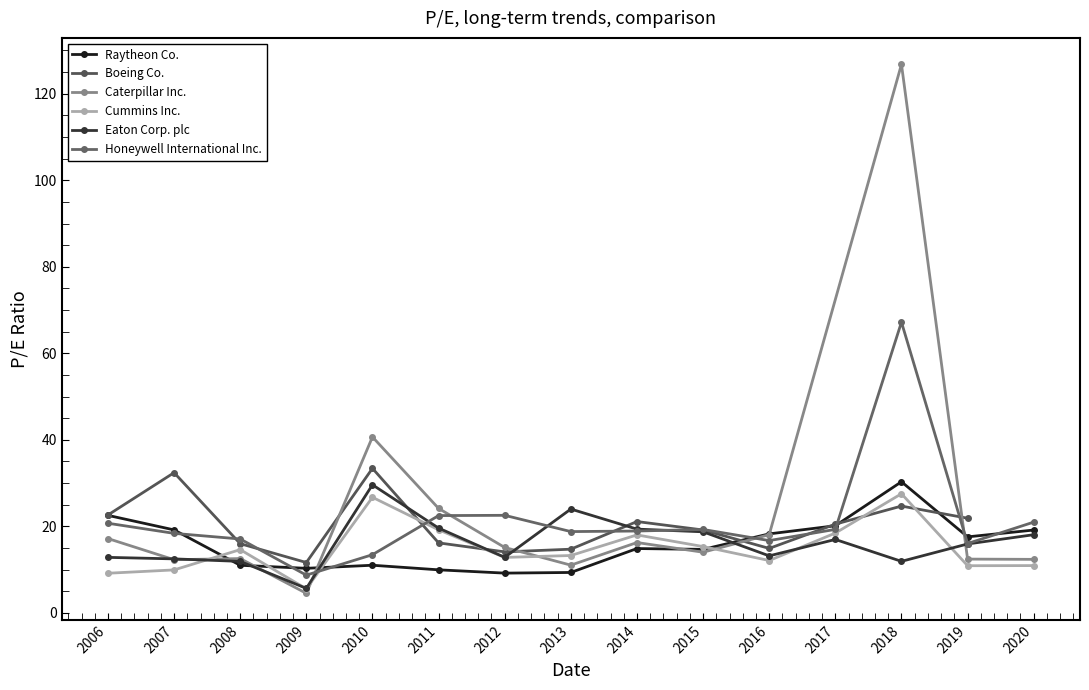

What is the value of the Honeywell International Inc. point at the 5th from the left?

13.4